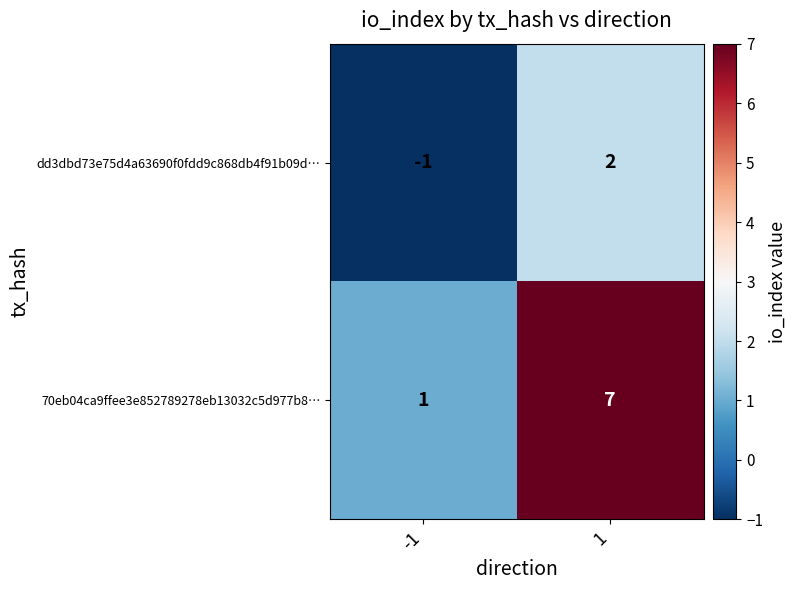

Is it true that 70eb04ca9ffee3e852789278eb13032c5d977b8… equals 7 at 1?

True